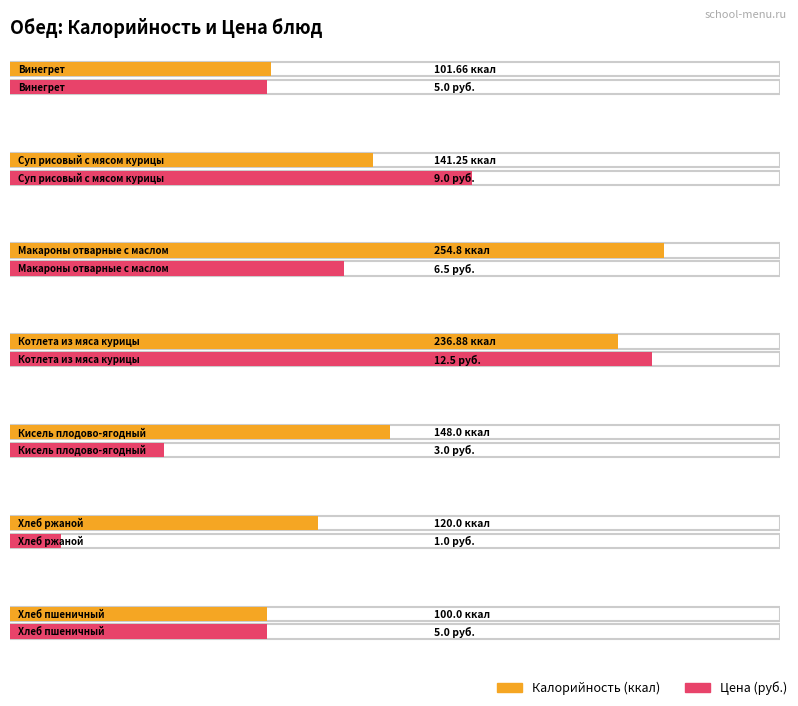

Which series has the largest total across all categories?

Калорийность